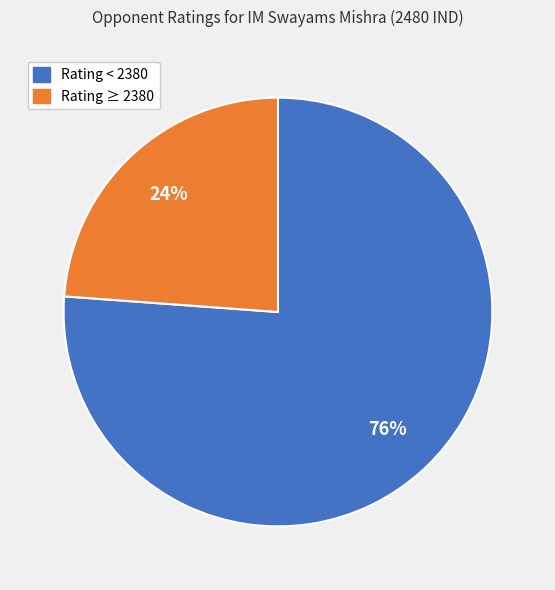

To the nearest percent, what is the difference between the largest and smallest slice percentages?

52%